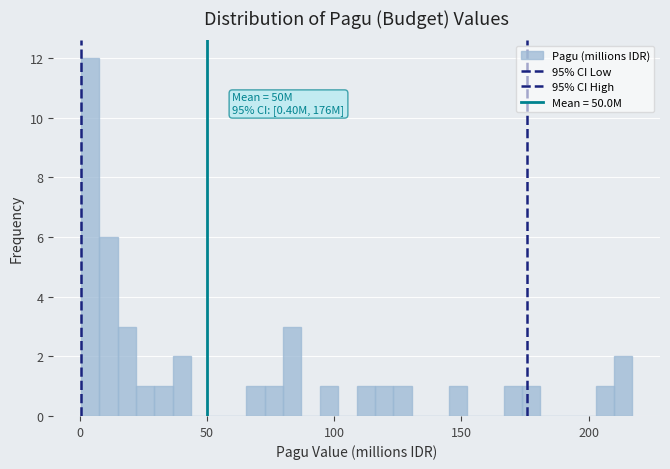

Read against the x-axis, roughly where is the centre of the tallest bar?

5